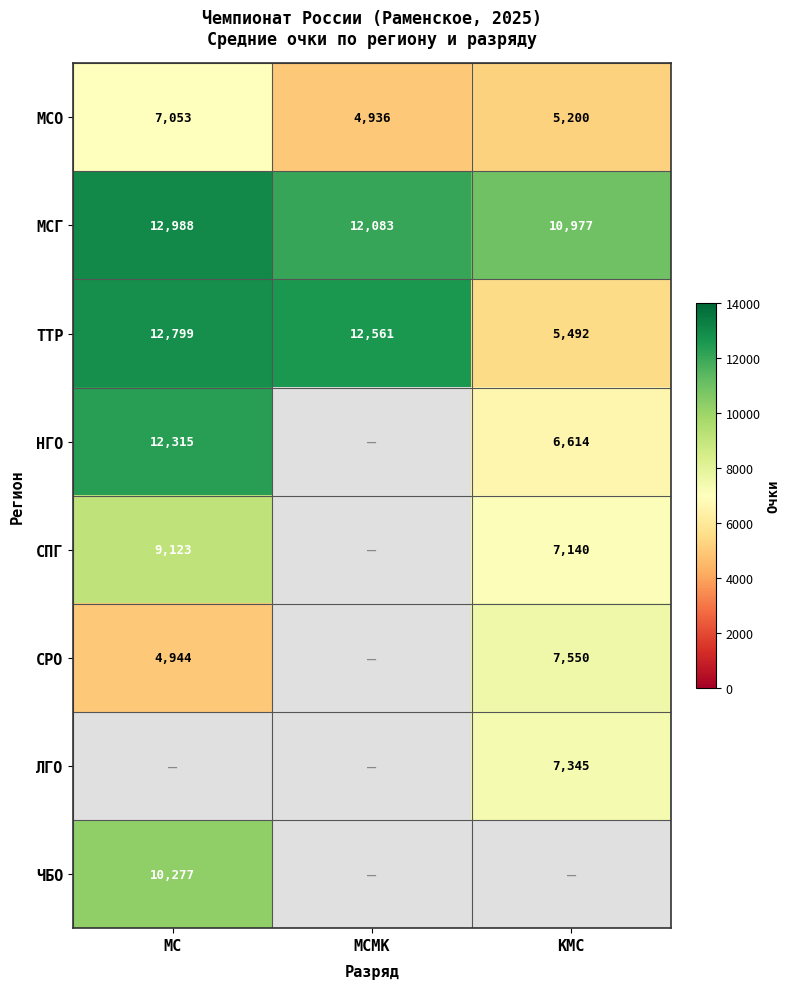

Between КМС and МСМК, which is larger?

КМС